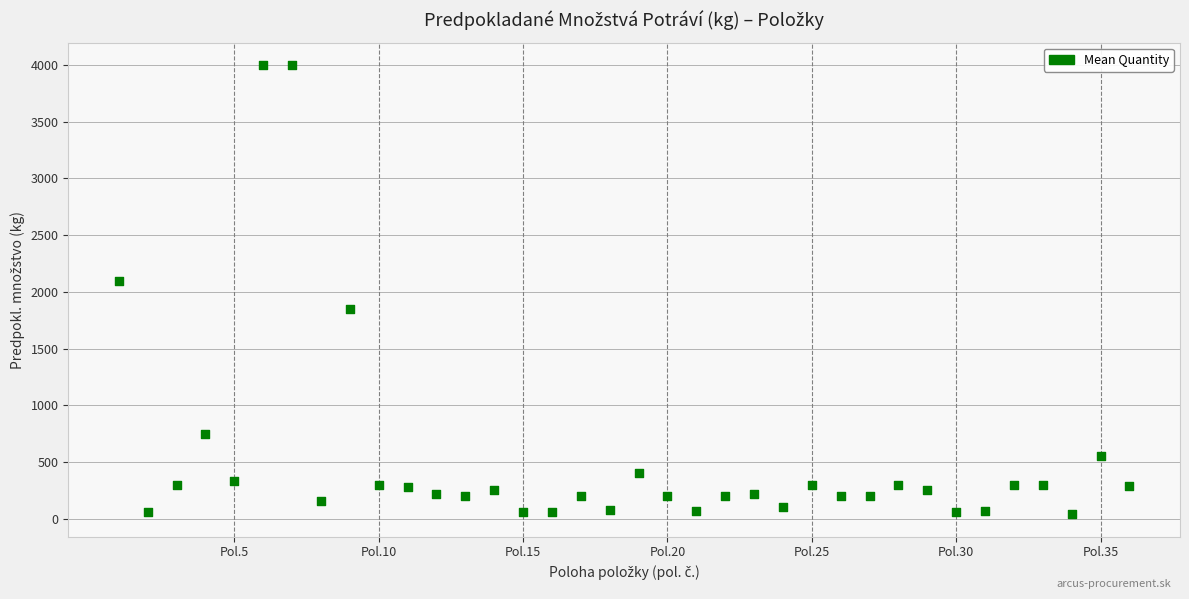

What is the range of X values (max minus min)?

35